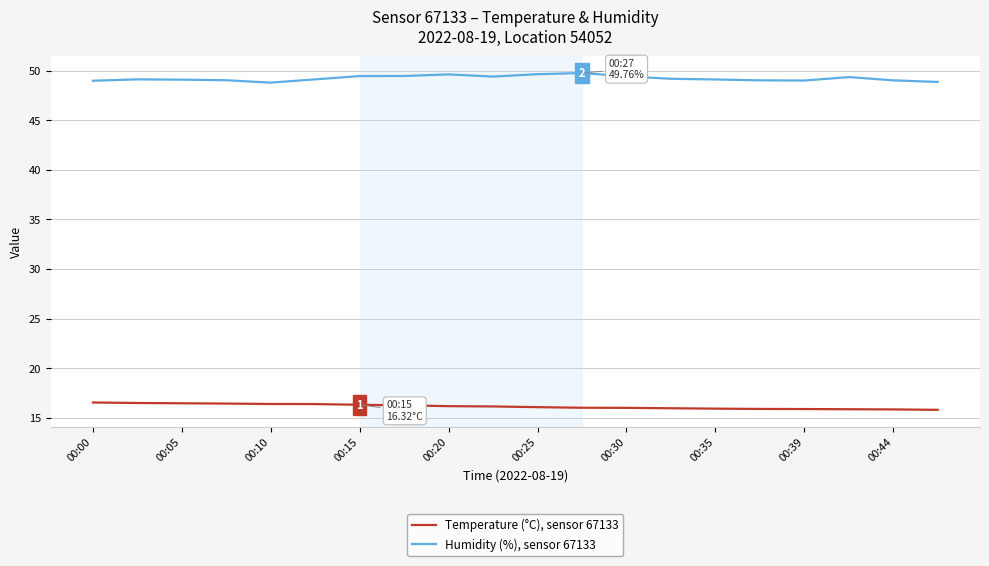

What is the lowest value of the Humidity (%), sensor 67133 series?

48.8